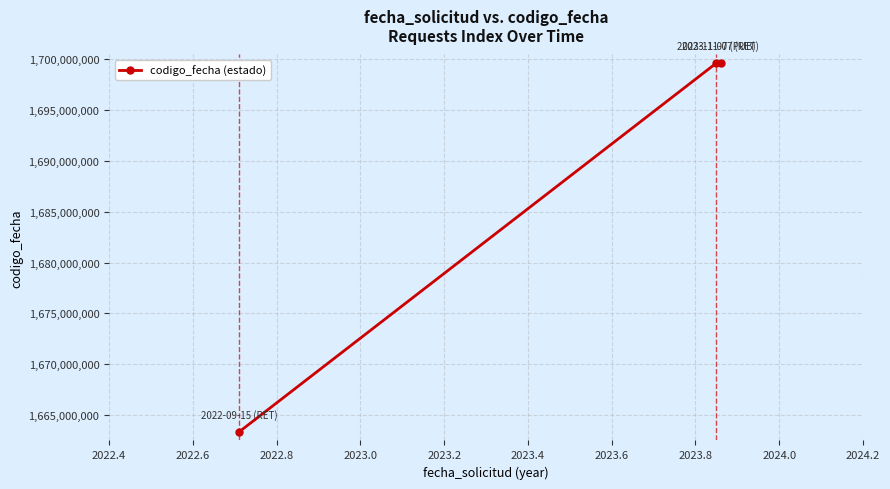

What is the smallest value displayed?

1663314555